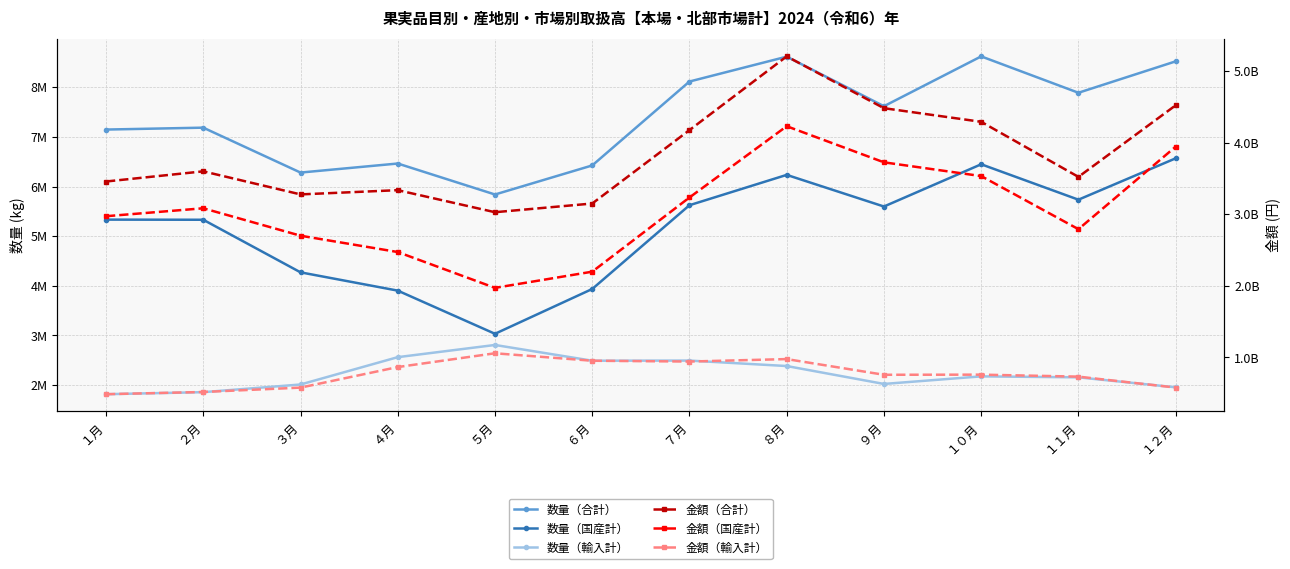

True or false: 金額（合計） has more than 2 points higher than both neighbors.

True